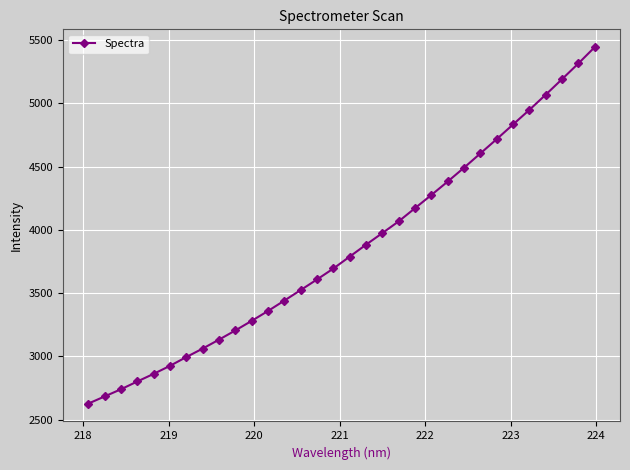

How many distinct data groups are displayed?

1